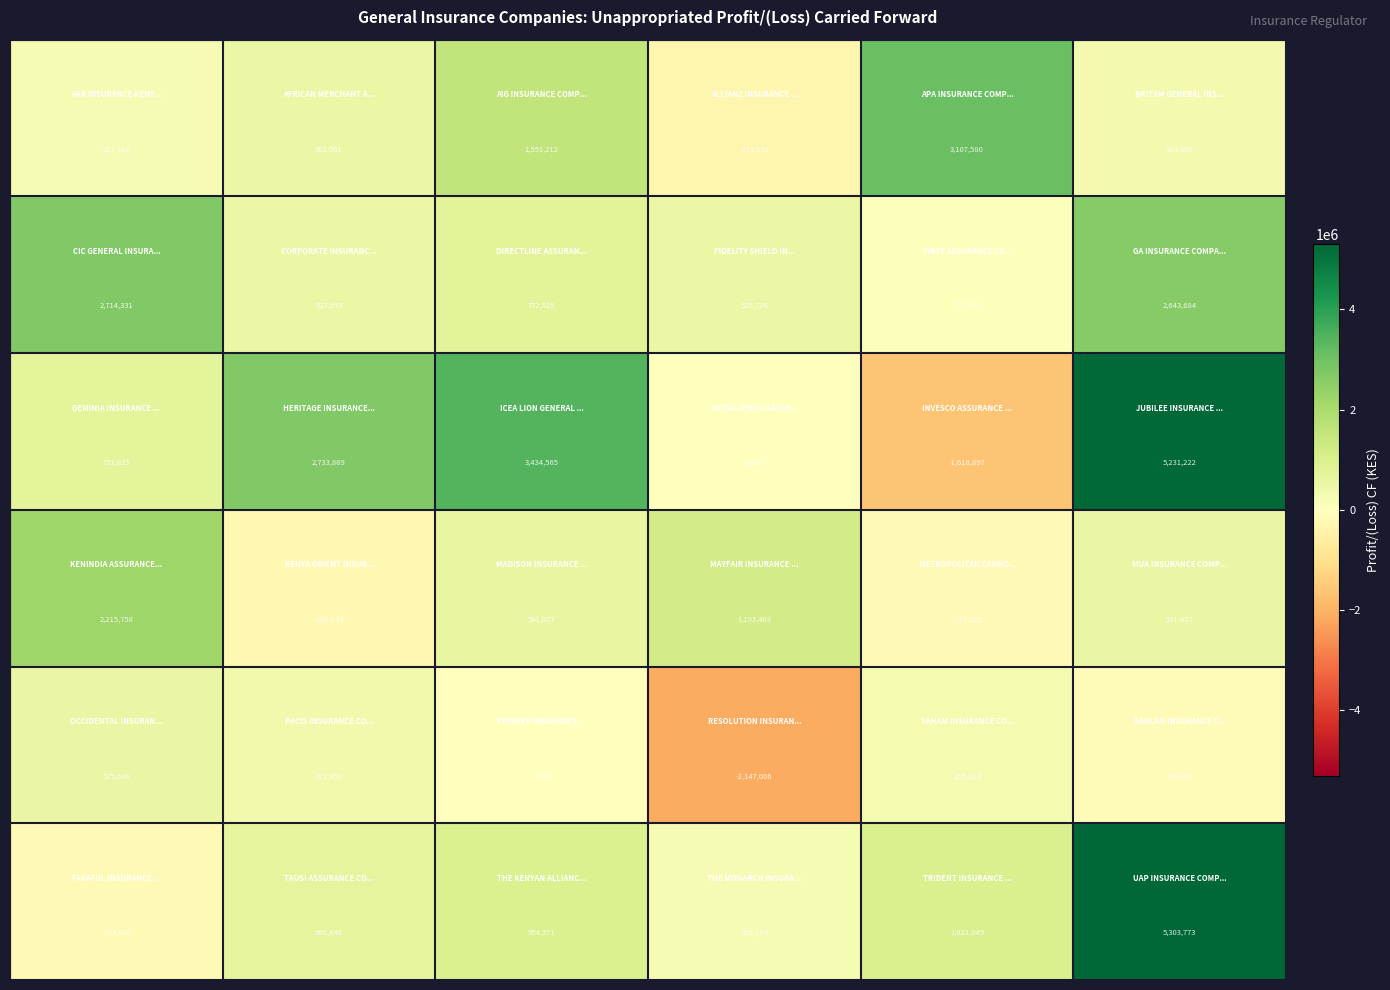

At how many categories does at least one series exceed 2119295?

5